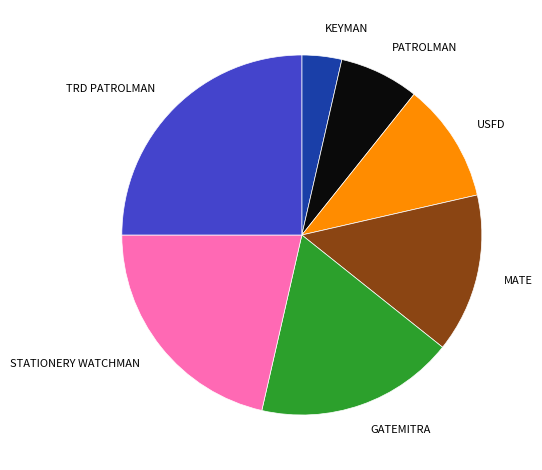

Do STATIONERY WATCHMAN and USFD together represent more than half of the pie?

No